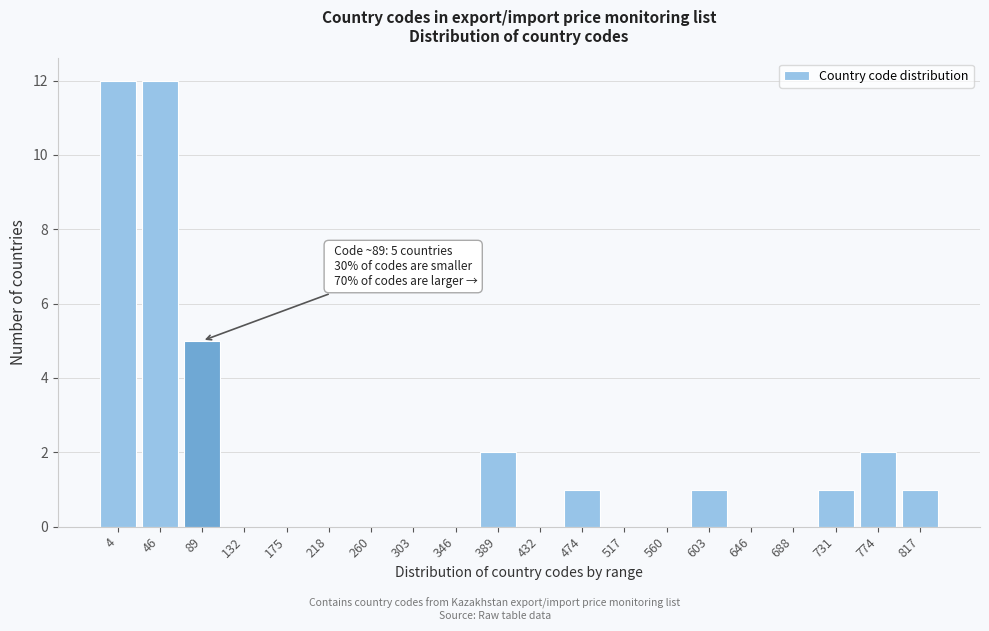

Reading left to right, extract all data points from this chart.

4=12	46=12	89=5	132=0	175=0	218=0	260=0	303=0	346=0	389=2	432=0	474=1	517=0	560=0	603=1	646=0	688=0	731=1	774=2	817=1